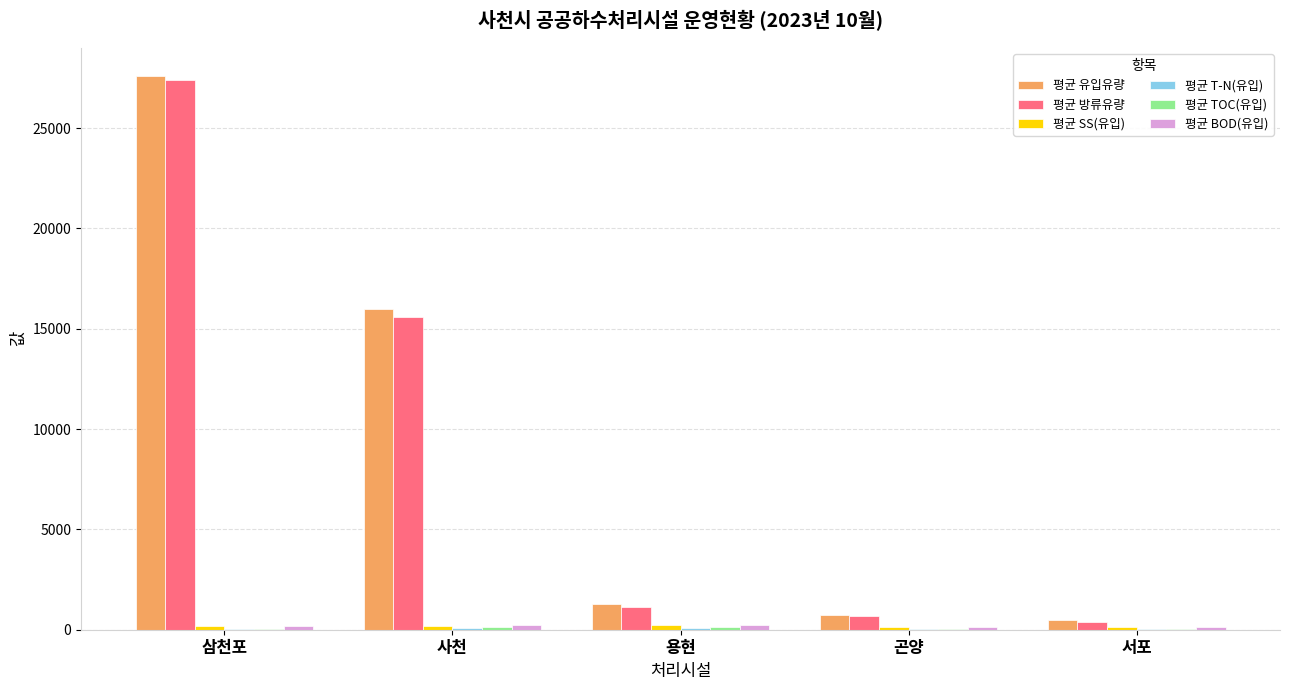

Count the number of data series in this chart.

6